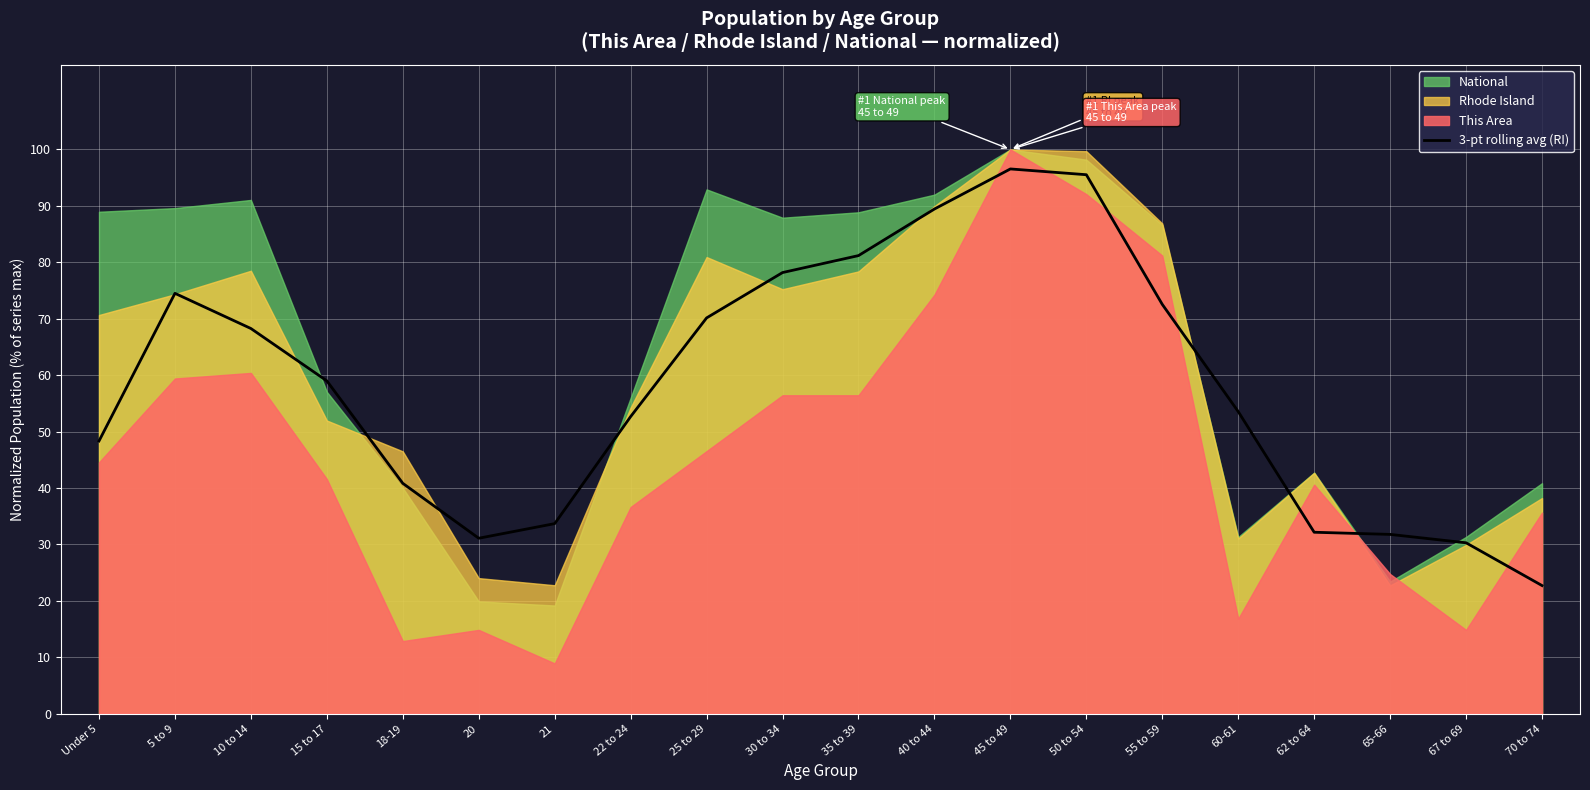

Which label corresponds to the largest value in the chart?

45 to 49